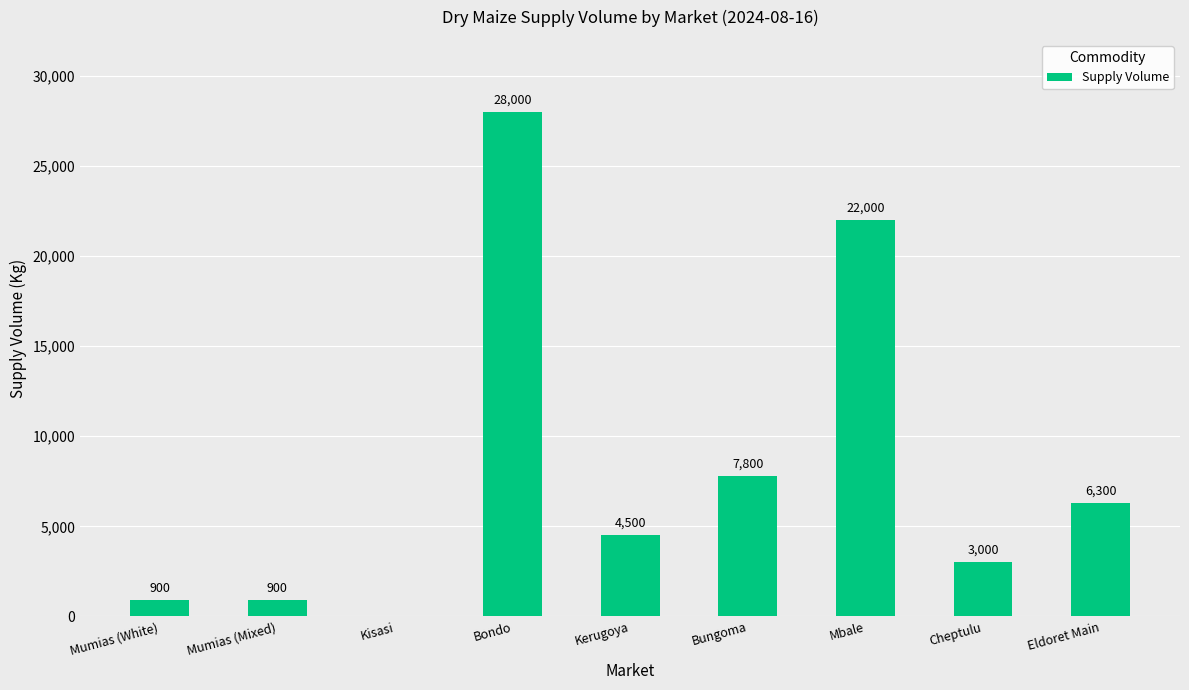

Approximately how many times larger is the value at Cheptulu compared to Mumias (White)?

3.3